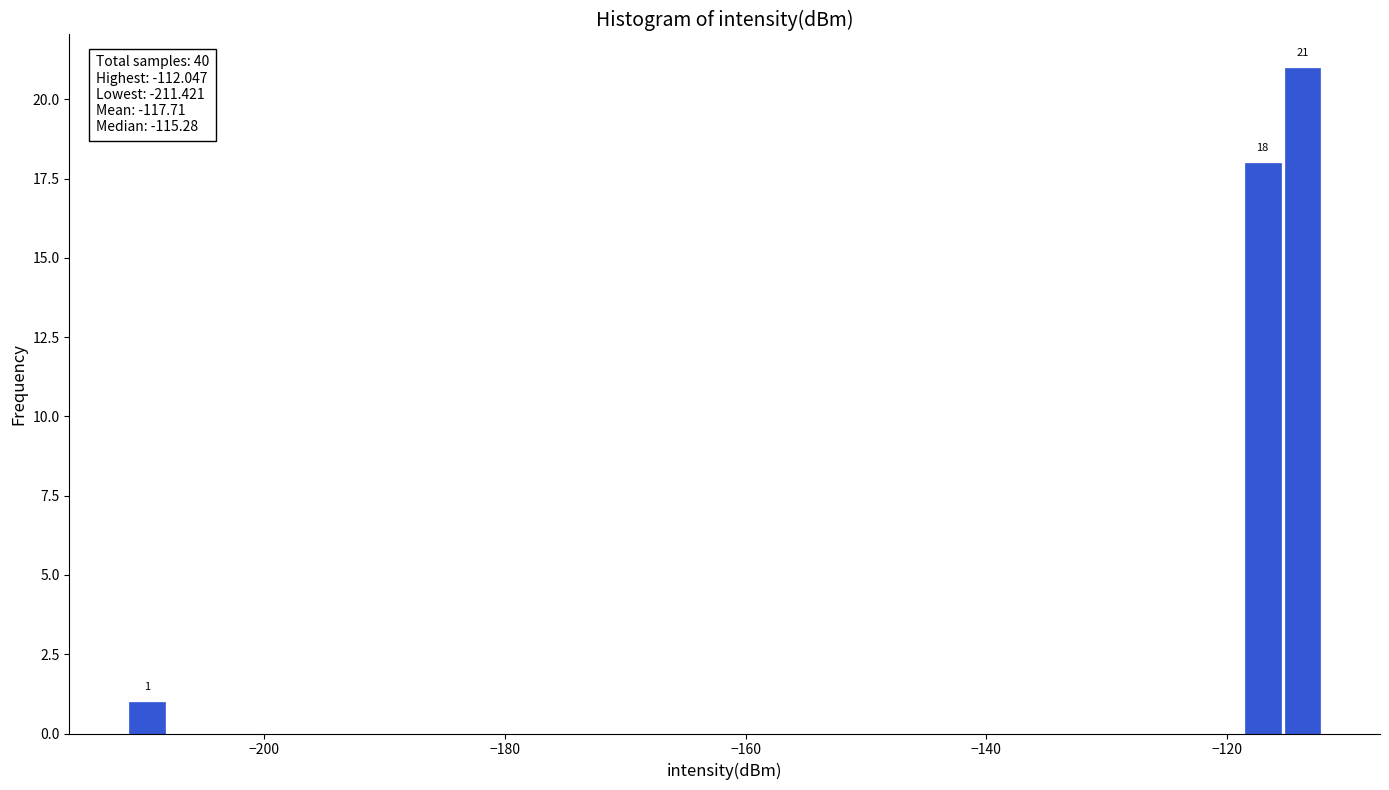

Read against the x-axis, roughly where is the centre of the tallest bar?

-114